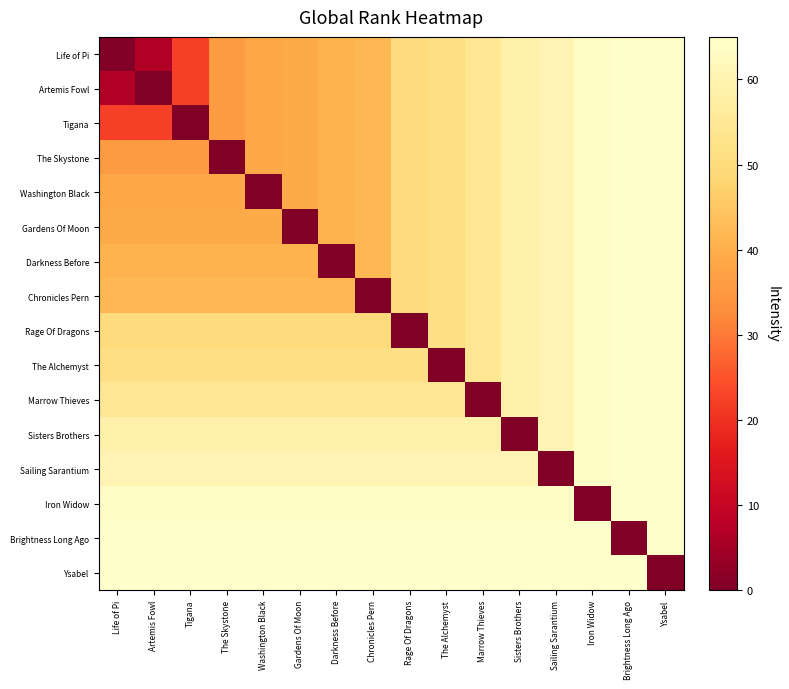

What is the total value across all series at Tigana?

709.1